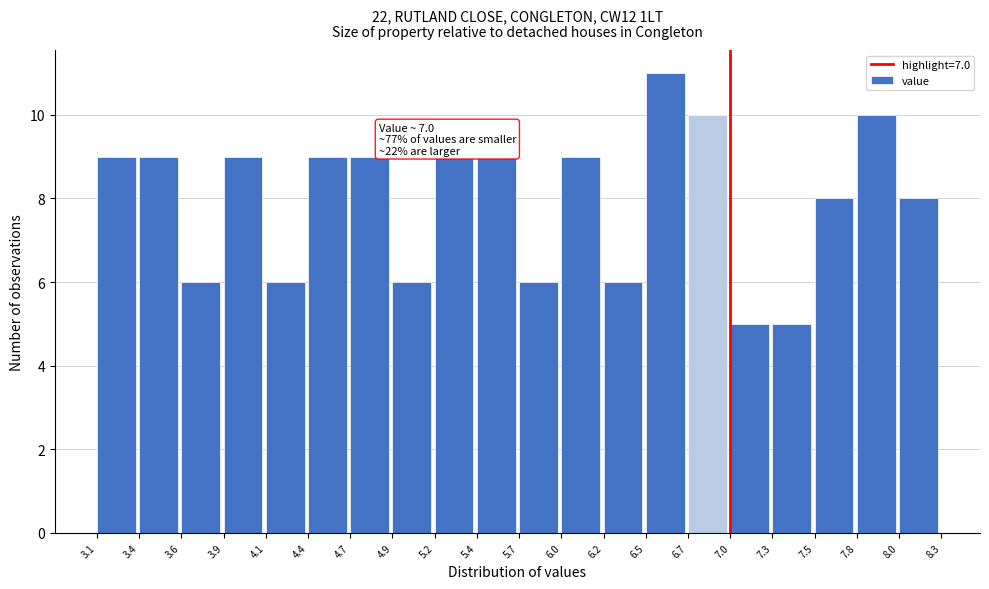

Over which range of the x-axis is the bar tallest?

6.5 to 6.7